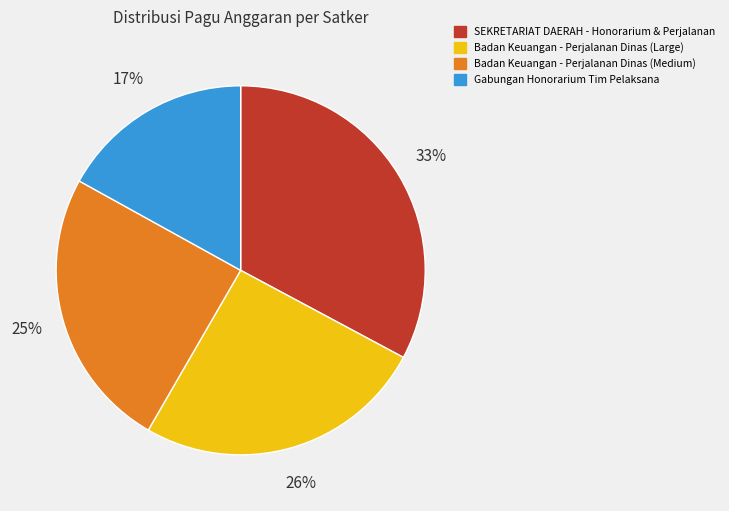

What is the smallest slice in the pie chart?

Gabungan Honorarium Tim Pelaksana